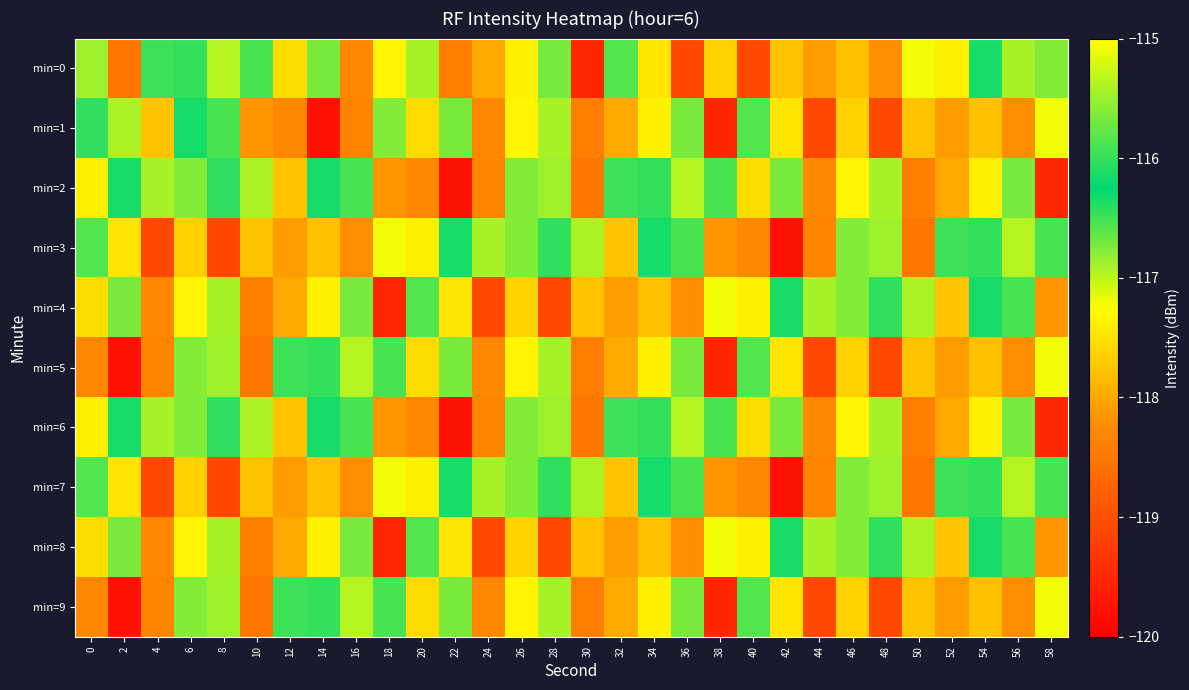

Which label corresponds to the largest value in the chart?

56